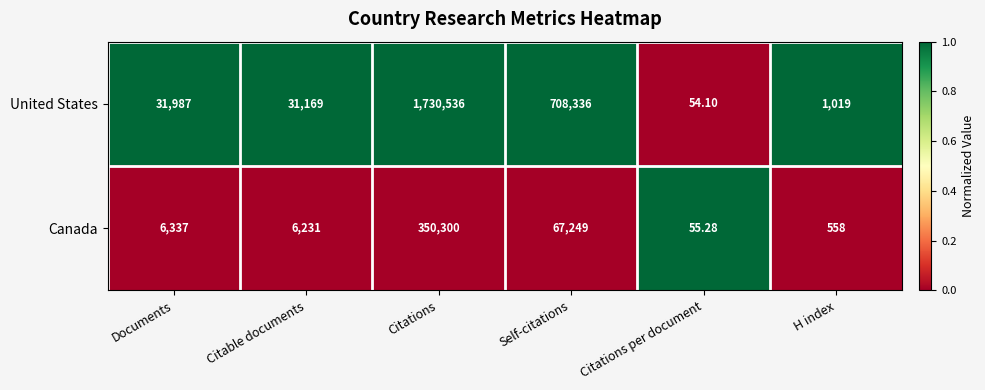

Which series has the largest range (max minus min)?

United States